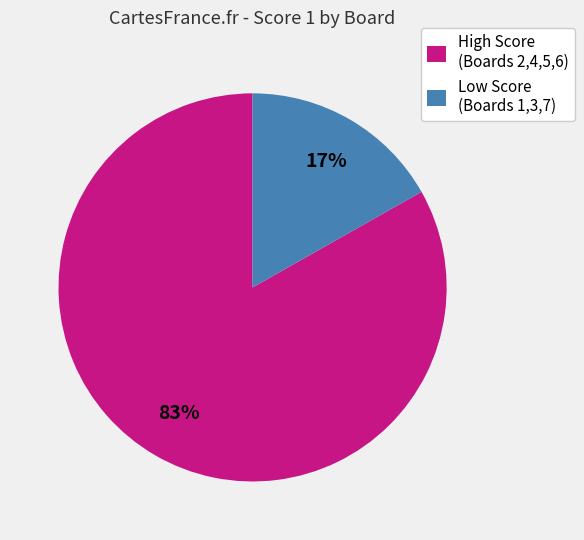

Which category has the biggest portion of the pie?

High Score (Boards 2,4,5,6)